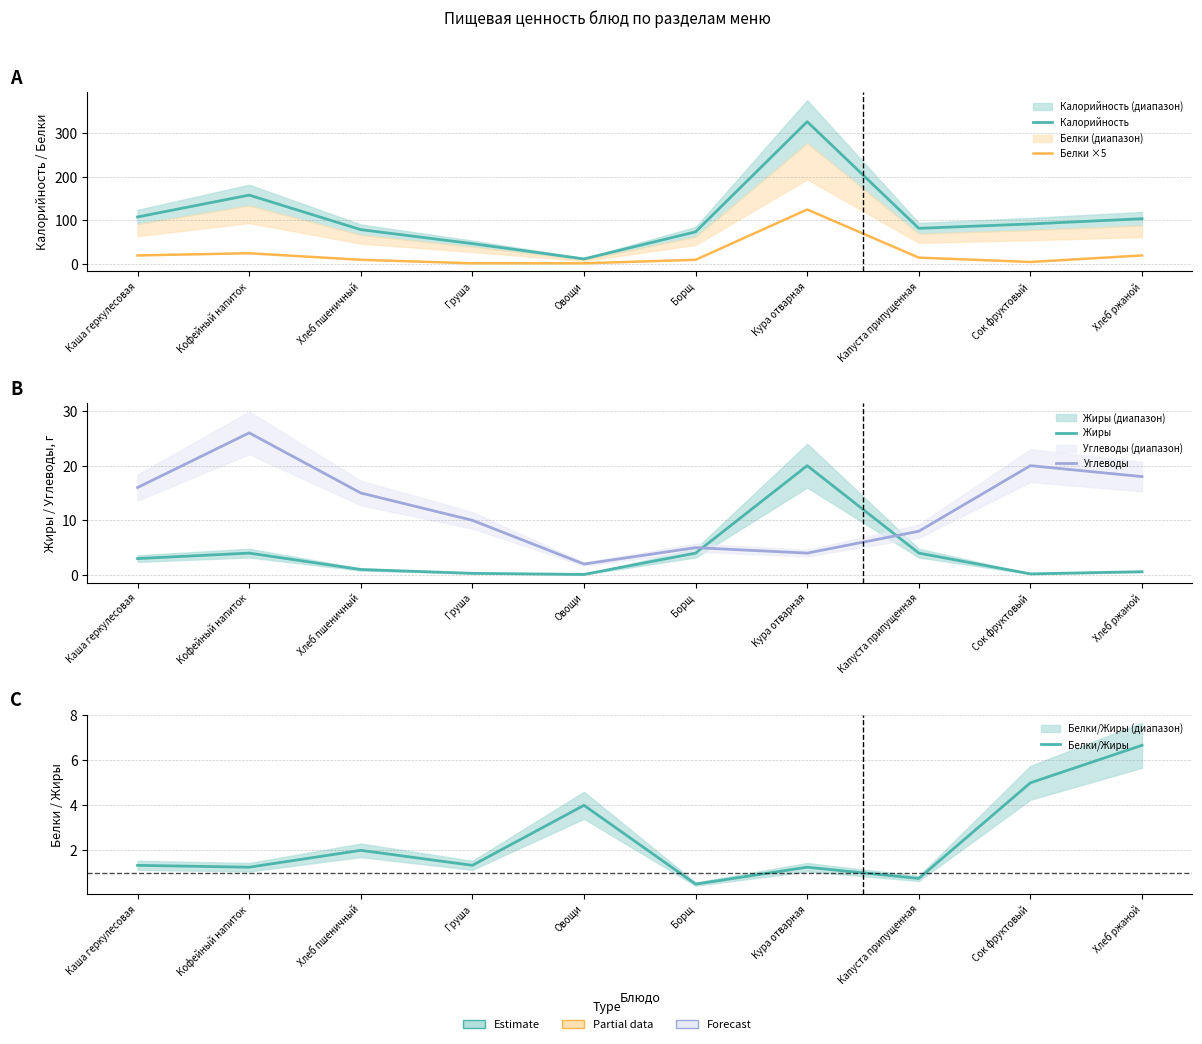

What is the minimum value for Жиры?

0.1